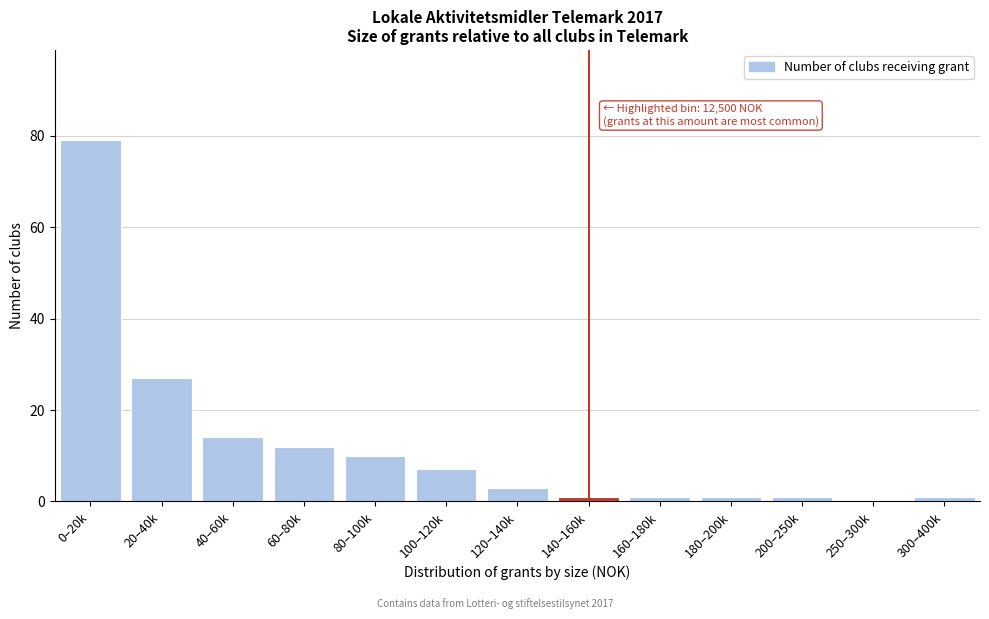

Reading left to right, transcribe all the data shown in this chart.

0–20k=79	20–40k=27	40–60k=14	60–80k=12	80–100k=10	100–120k=7	120–140k=3	140–160k=1	160–180k=1	180–200k=1	200–250k=1	250–300k=0	300–400k=1